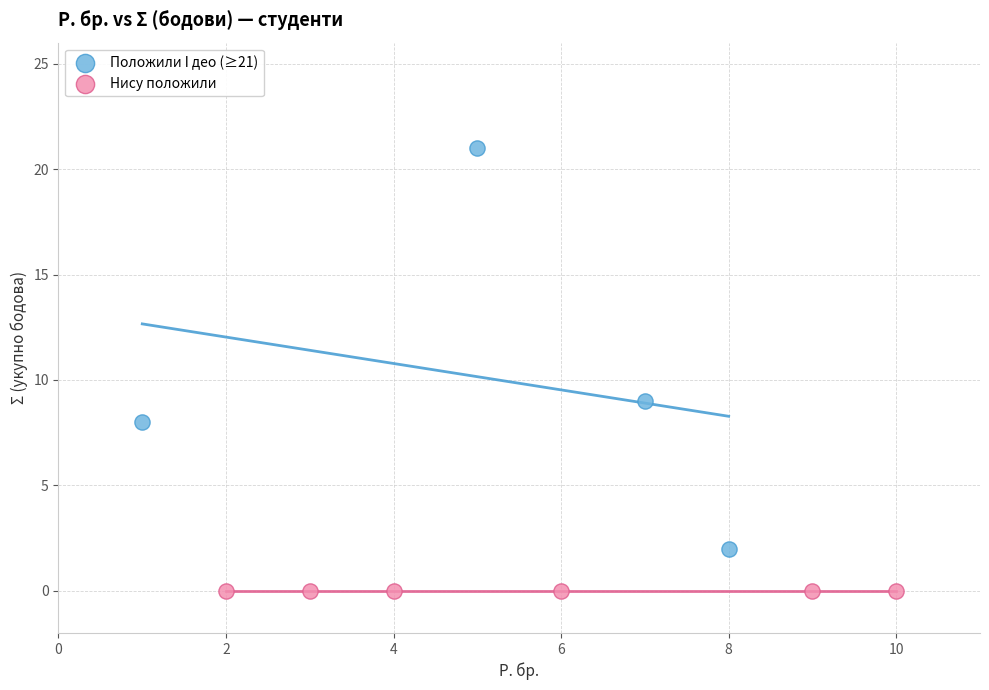

Which series contains the highest Y value?

Положили I део (≥21)